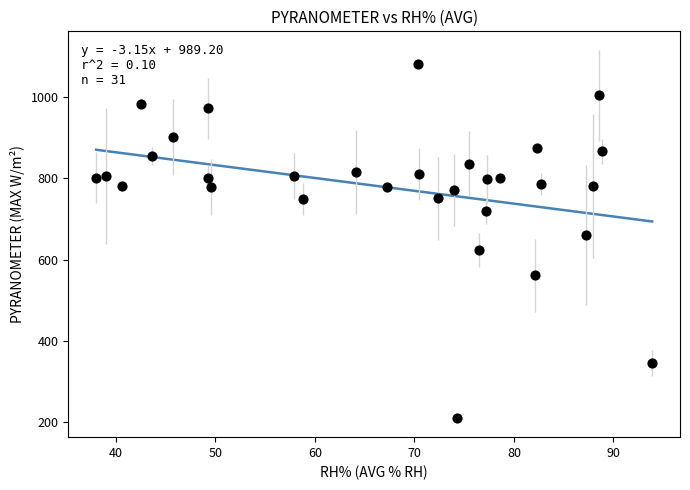

What is the range of Y values (max minus min)?

869.5